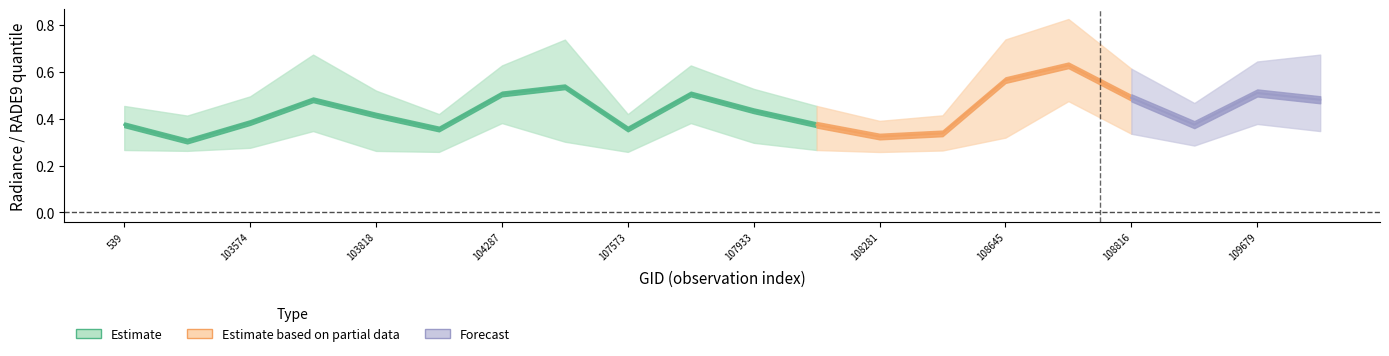

Is it true that rade9_bin_mdn equals 0.7 at 108816?

False